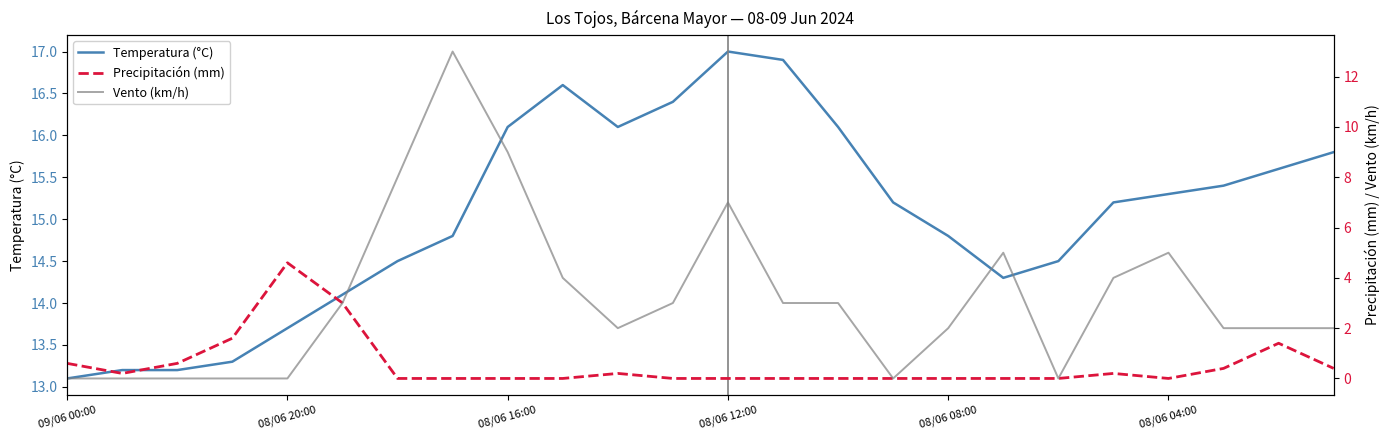

What is the value of the Precipitación (mm) point at the 4th from the left?

1.6